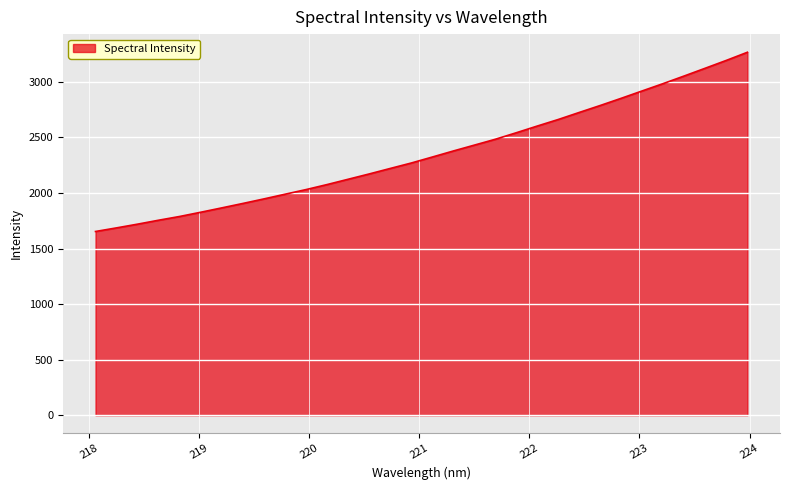

True or false: the data has more than 0 interior local peaks.

False